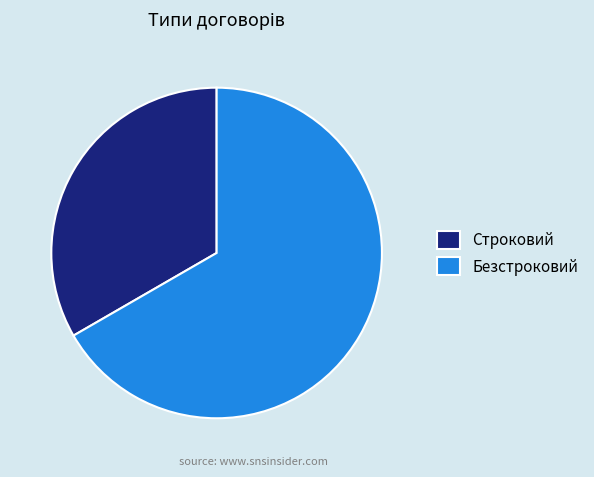

Do Строковий and Безстроковий together represent more than half of the pie?

Yes